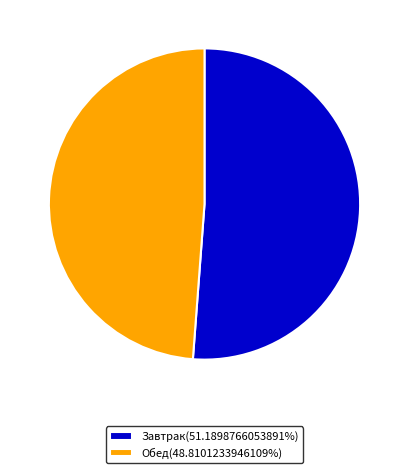

Is Обед(48.8101233946109%) the majority of the pie?

No